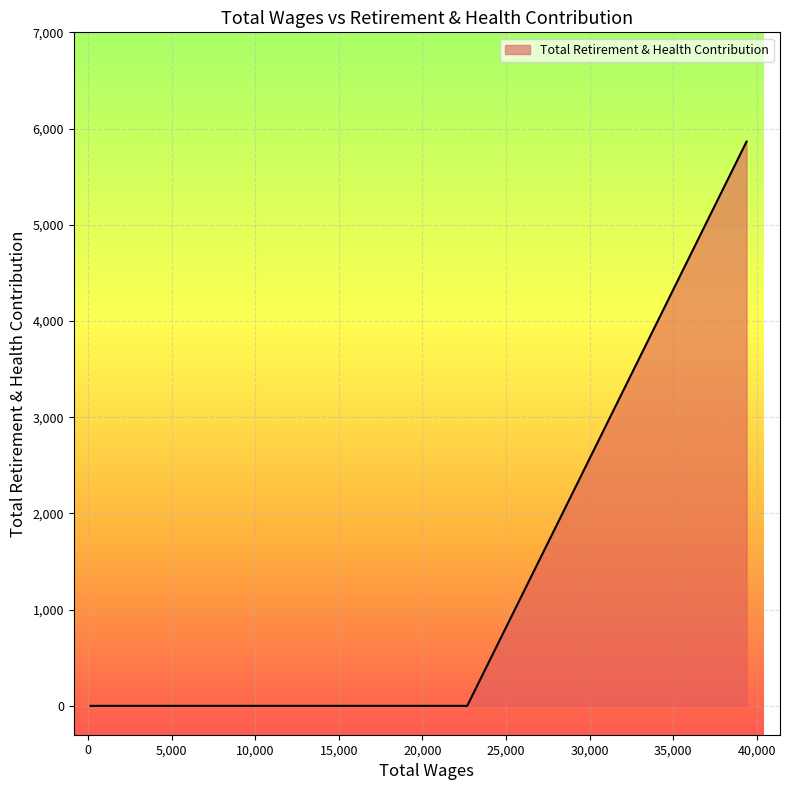

True or false: there are more than 2 points higher than both neighbors.

False